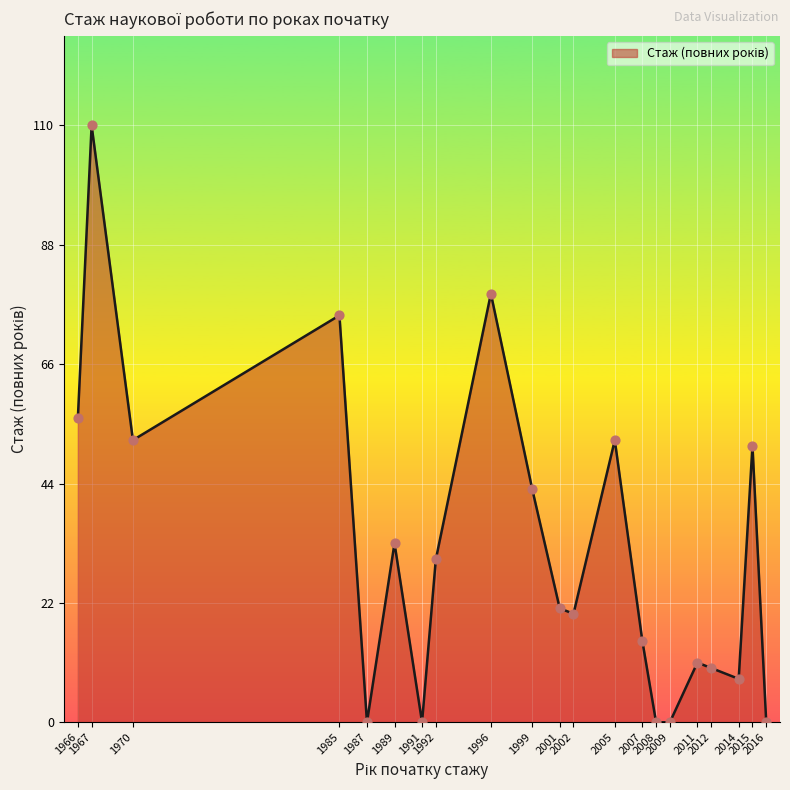

What is the difference between the maximum and minimum values?

110